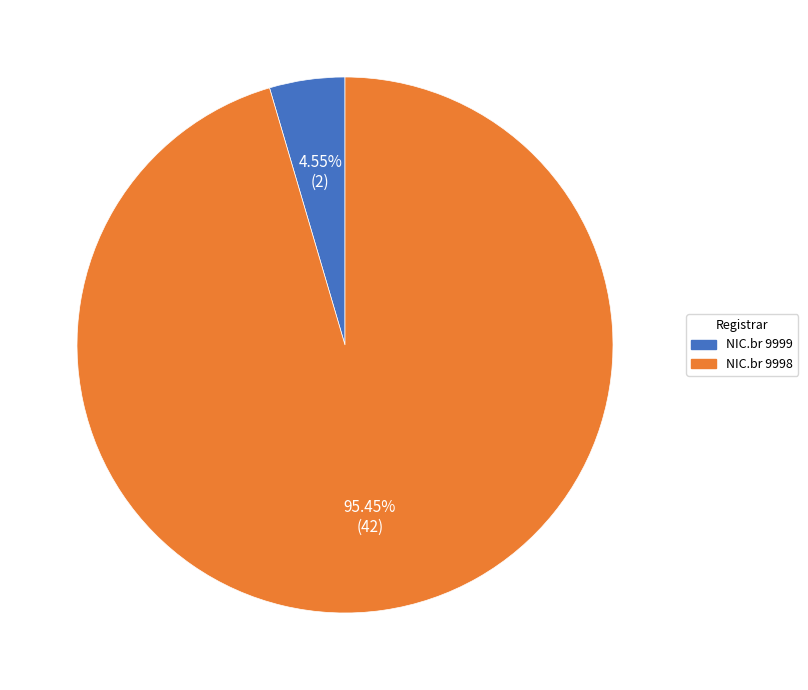

Which slice is the smallest?

NIC.br 9999